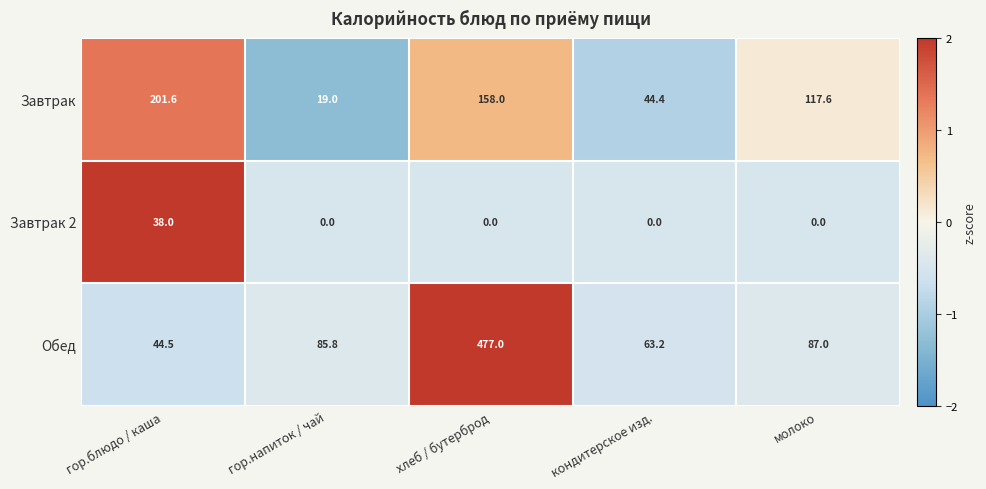

Which series has the largest range (max minus min)?

Обед